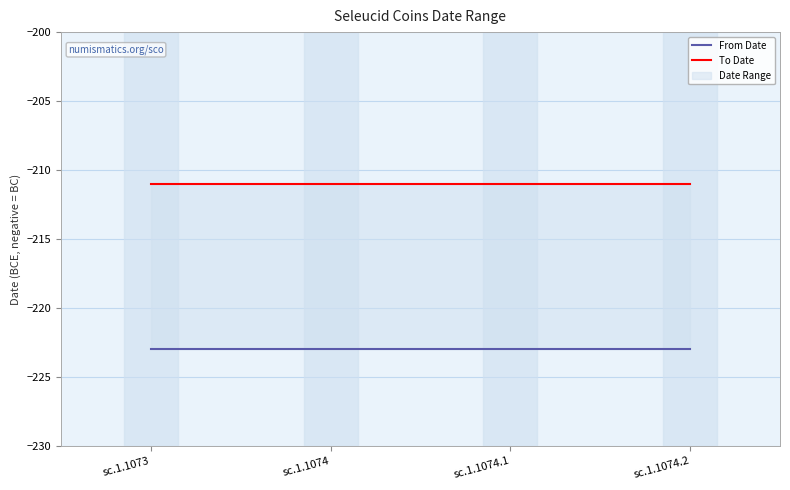

Count the number of categories in the chart.

4